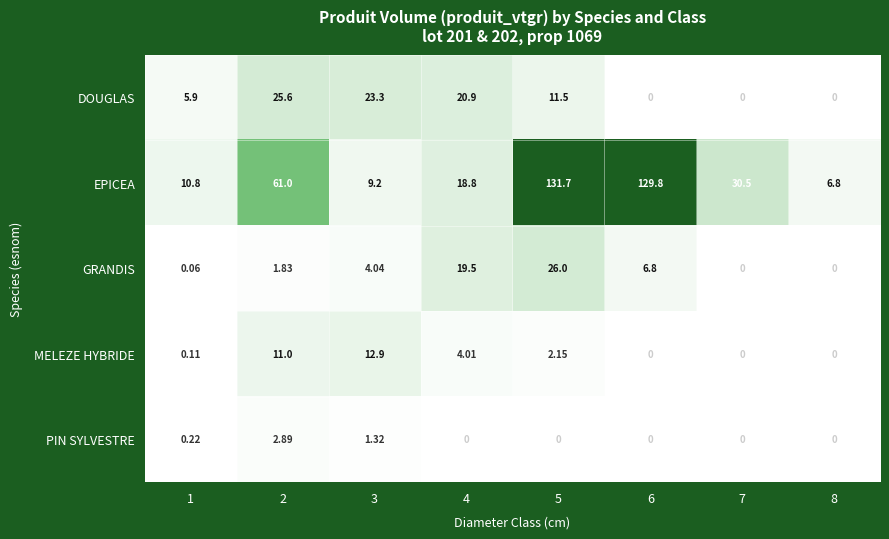

At 1, list the series in order from largest to smallest.

EPICEA, DOUGLAS, PIN SYLVESTRE, MELEZE HYBRIDE, GRANDIS